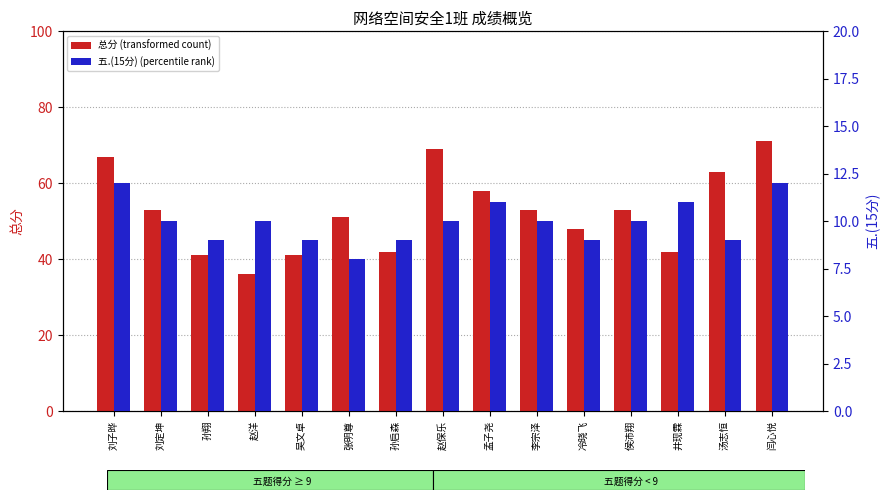

Where is 总分 (transformed count) nearest to the value 53?

刘定坤